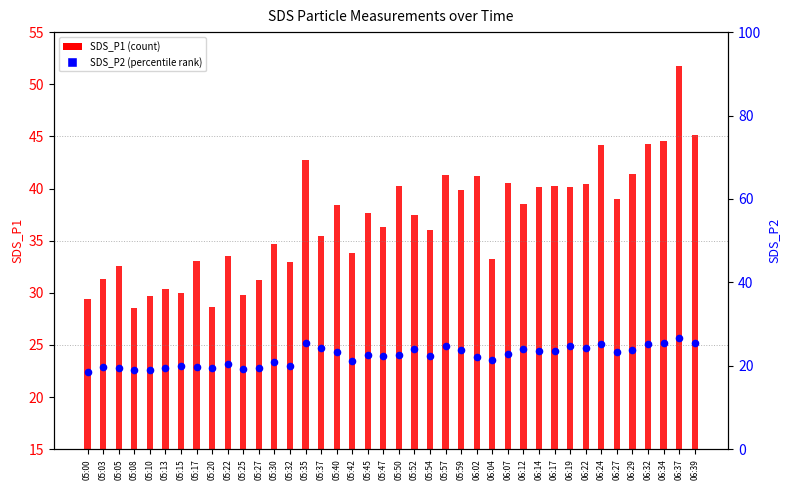

Which series reaches the minimum Y coordinate?

SDS_P2